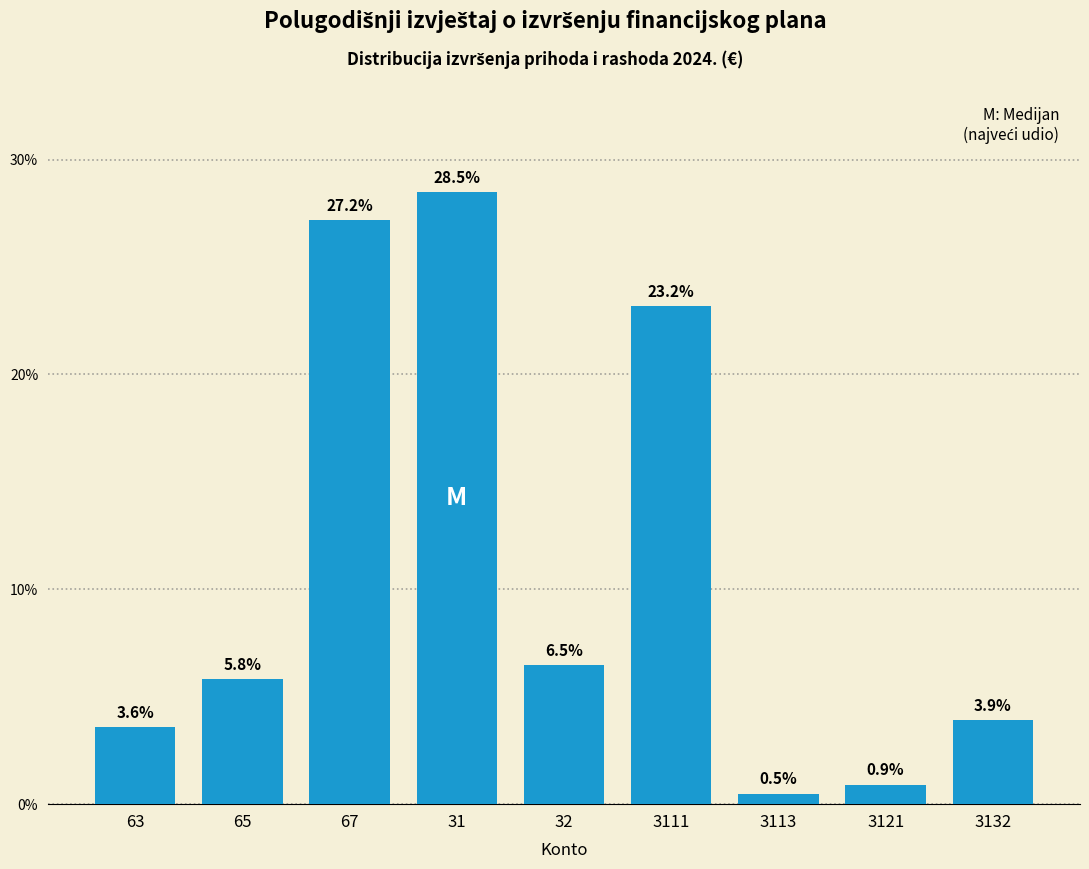

Reading left to right, extract all data points from this chart.

63=3.6	65=5.8	67=27.2	31=28.5	32=6.5	3111=23.2	3113=0.5	3121=0.9	3132=3.9